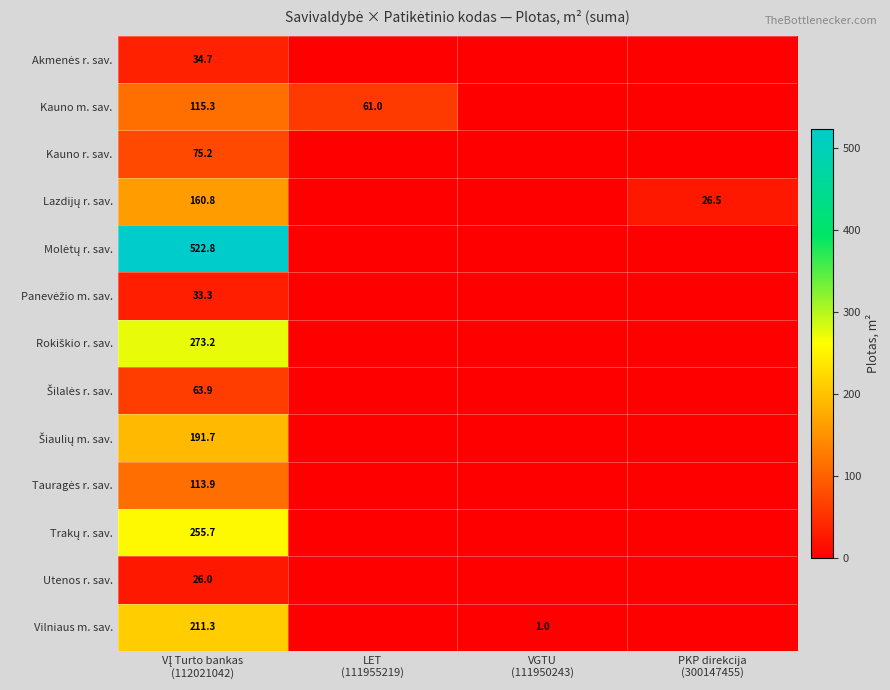

Is the value of Molėtų r. sav. at VĮ Turto bankas (112021042) greater than the value of Utenos r. sav. at PKP direkcija (300147455)?

Yes